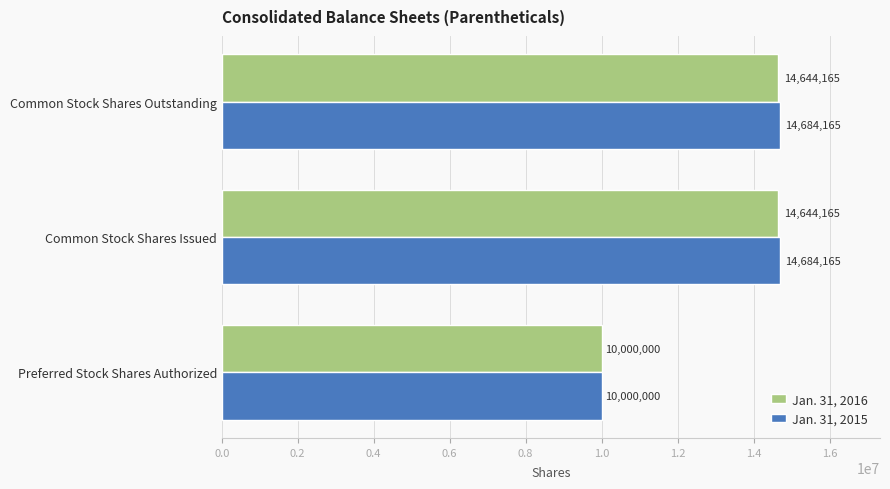

How many series are shown in this chart?

2